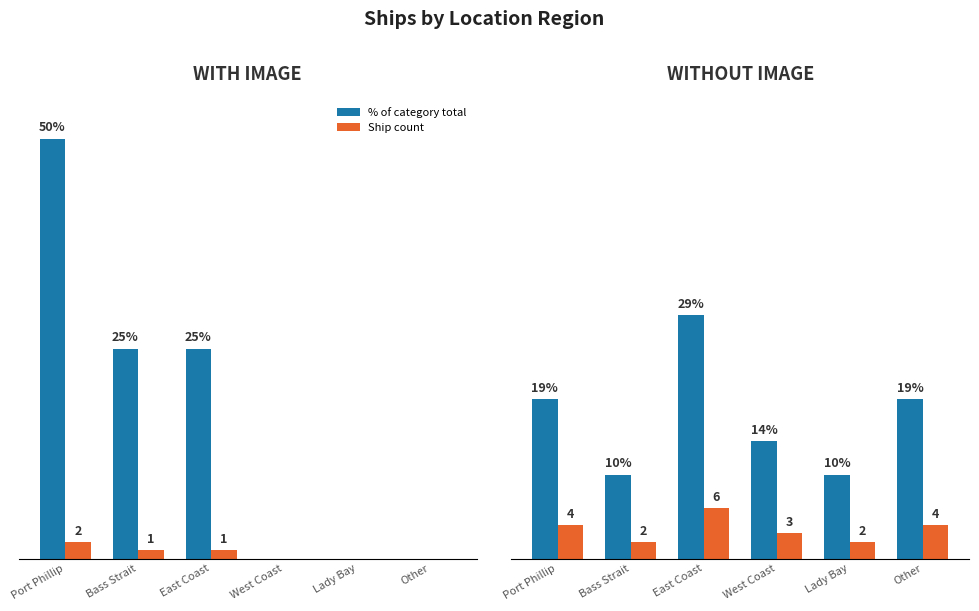

List the series in order of their overall mean, lowest first.

Count, % of total